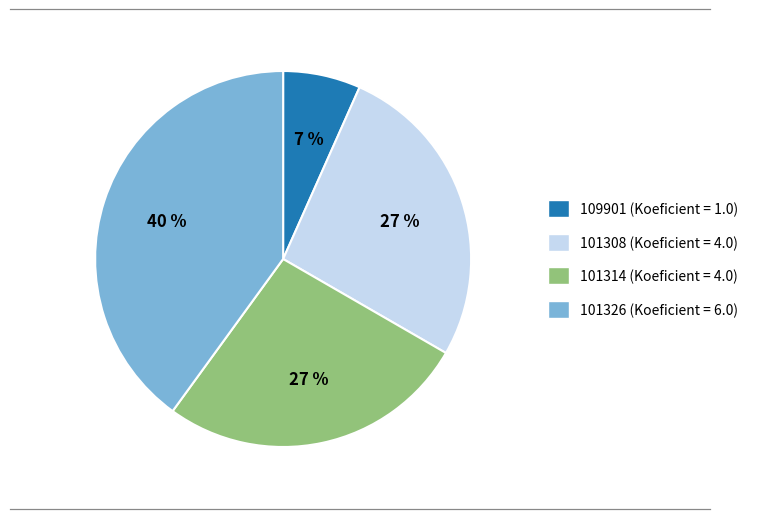

Is there any slice that represents more than half of the pie?

No